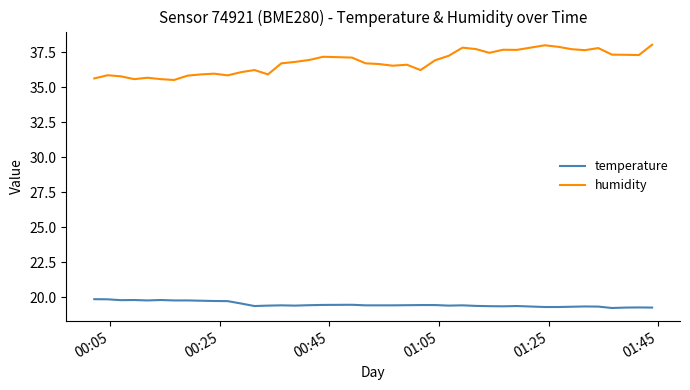

What is the minimum value shown in the chart?

19.2